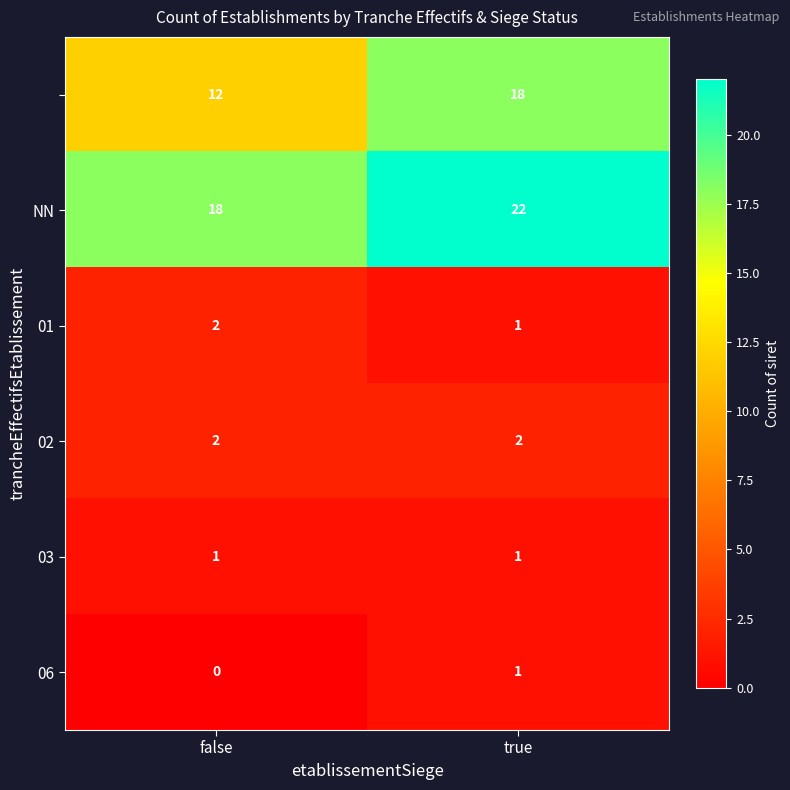

What is the greatest value displayed?

22